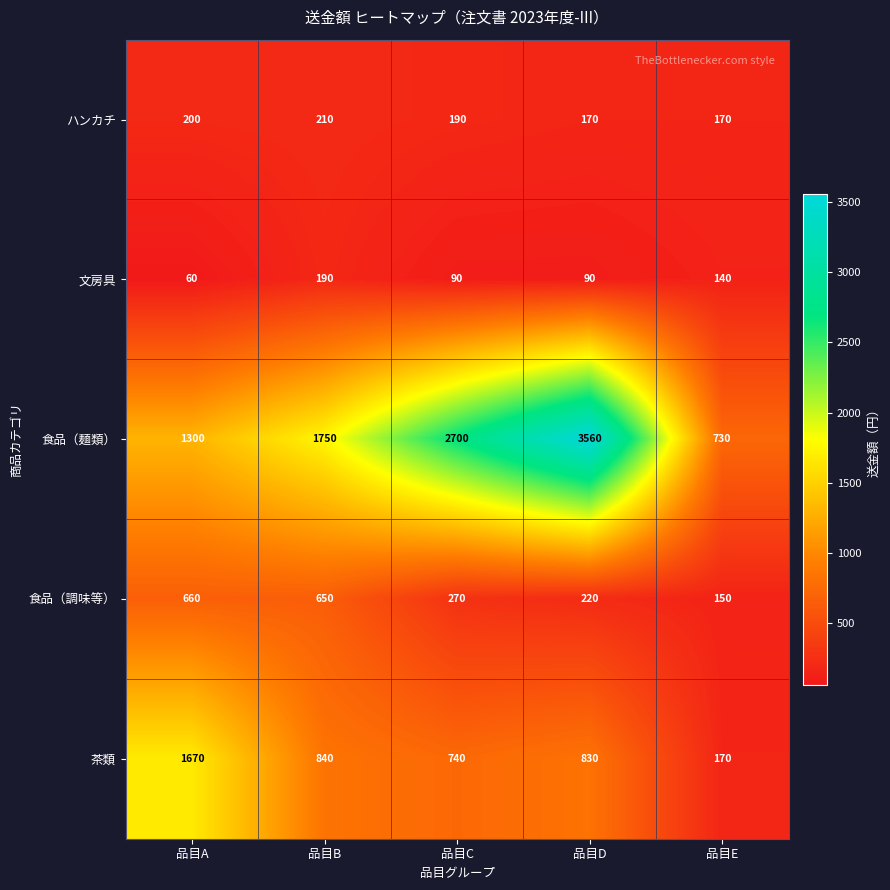

Which category has the highest value across all series?

品目D